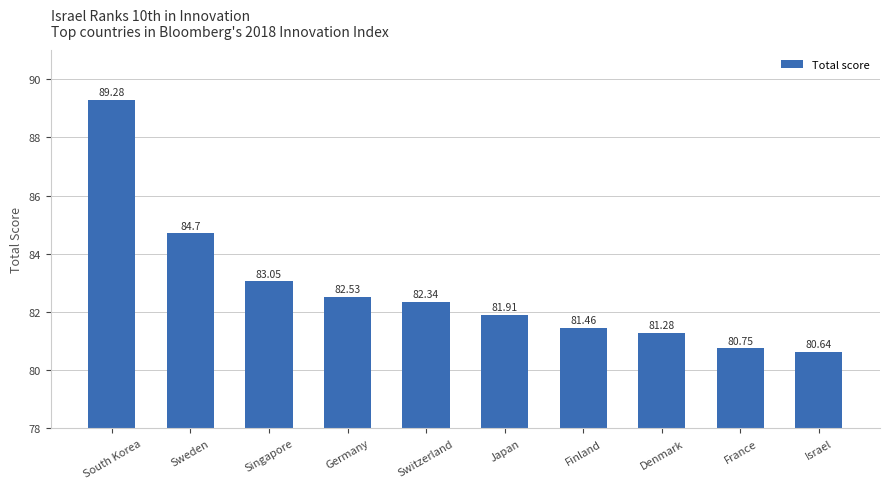

Approximately how many times larger is the value at Germany compared to Switzerland?

1.0